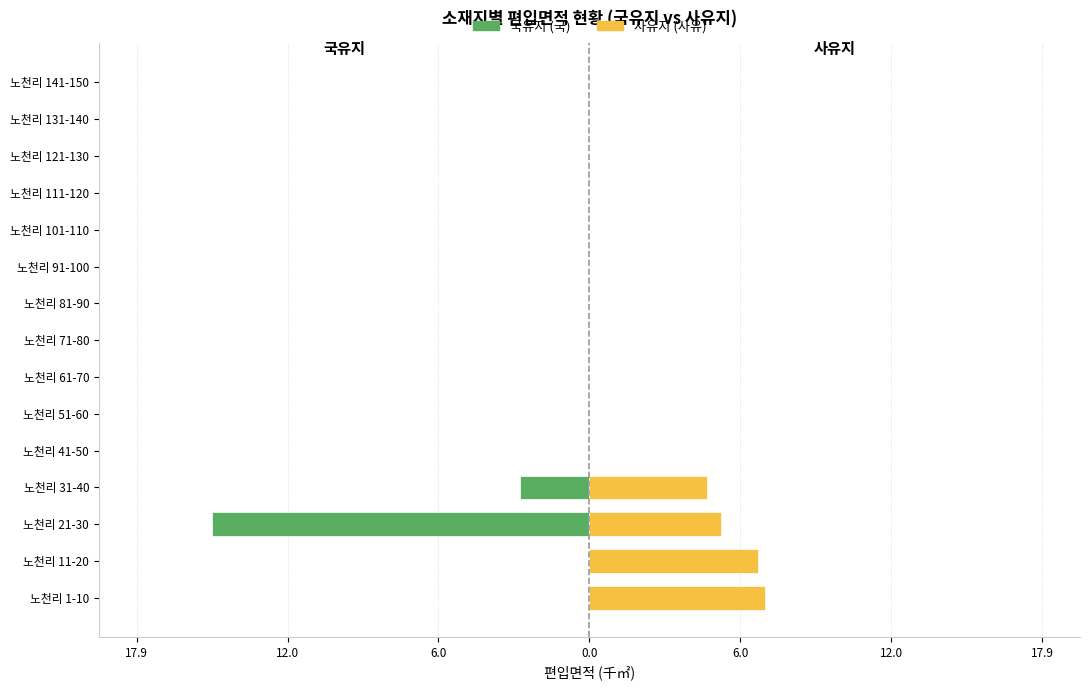

The value of 국유지 (국) at 노천리 121-130 is 0.0. True or false?

True